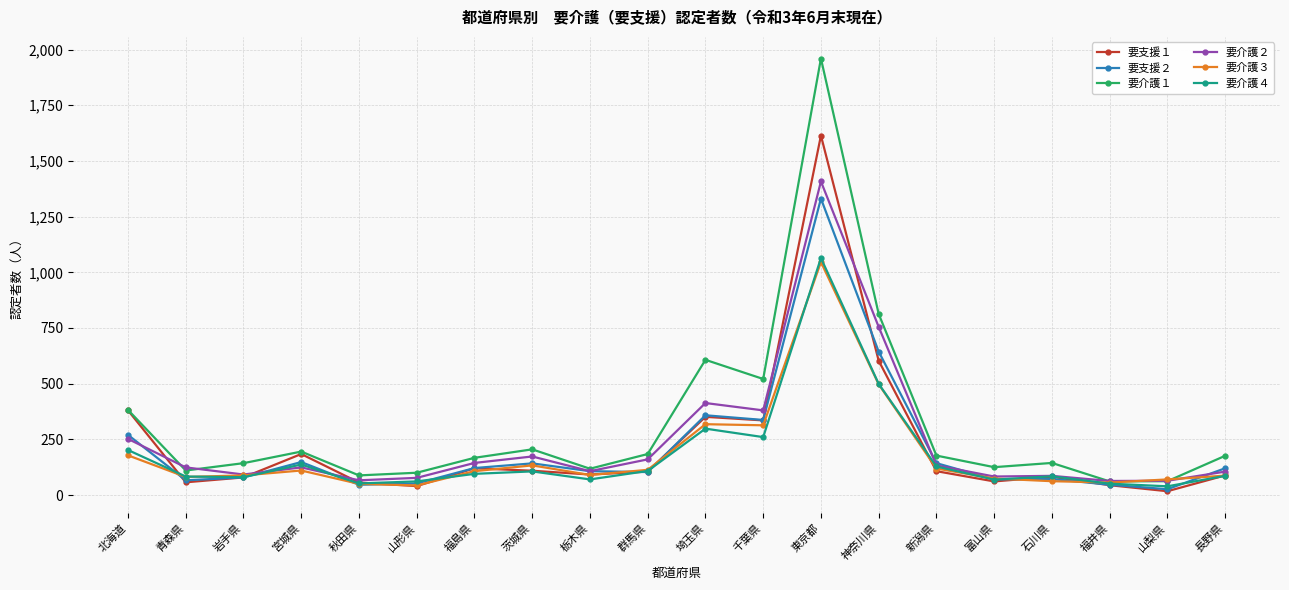

Count the number of data series in this chart.

6